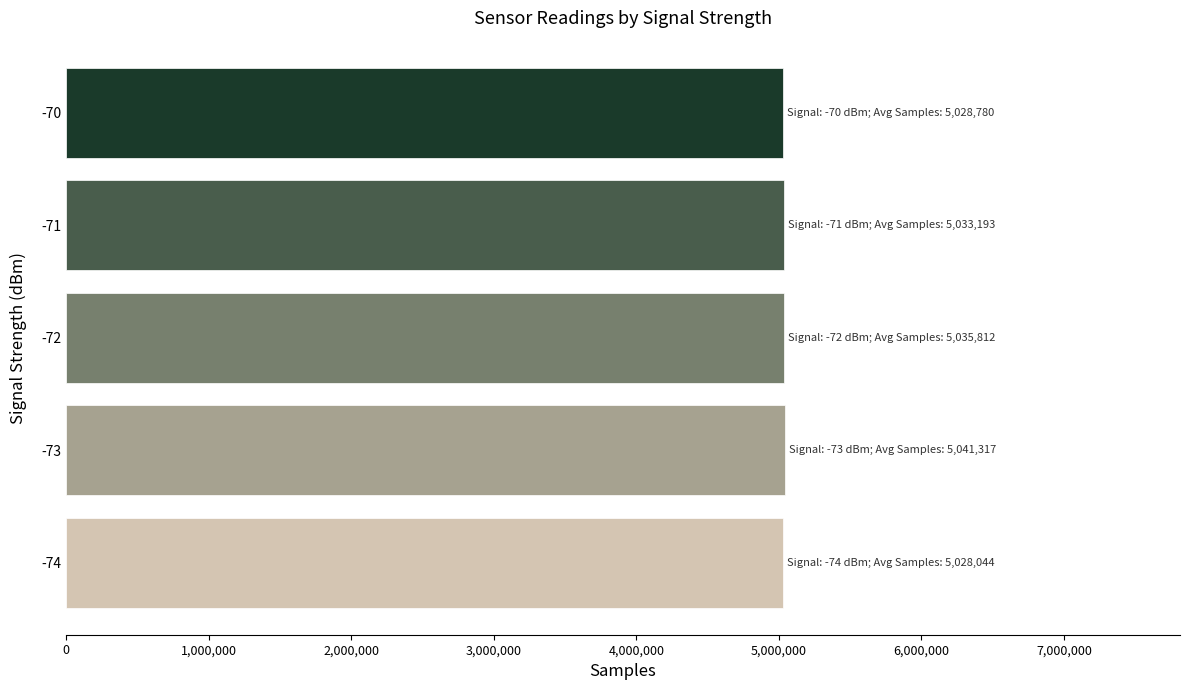

Approximately how many times larger is the value at -73 compared to -74?

1.0